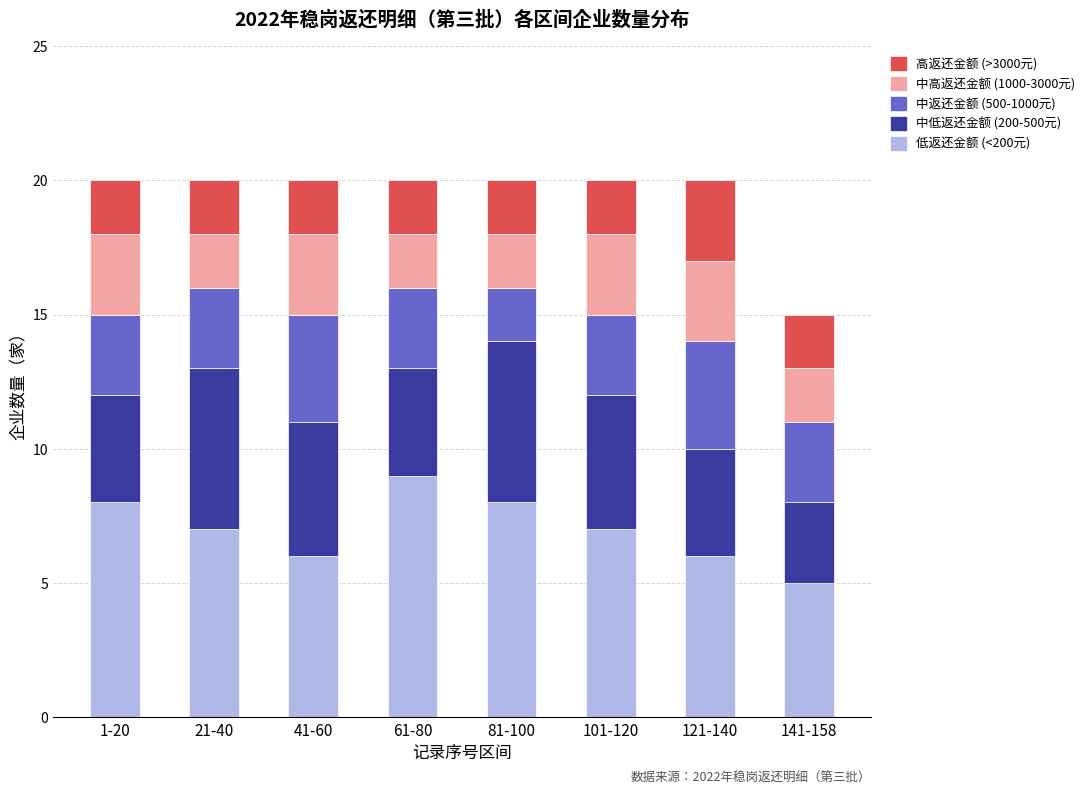

What is the total value across all series at 41-60?

20